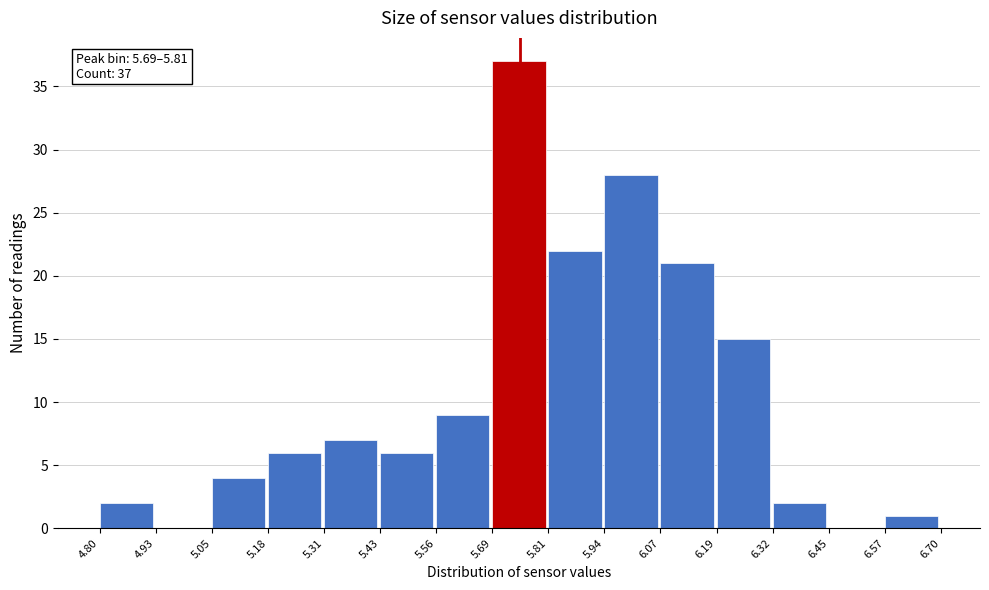

Which range on the x-axis has the tallest bar?

5.69 to 5.81